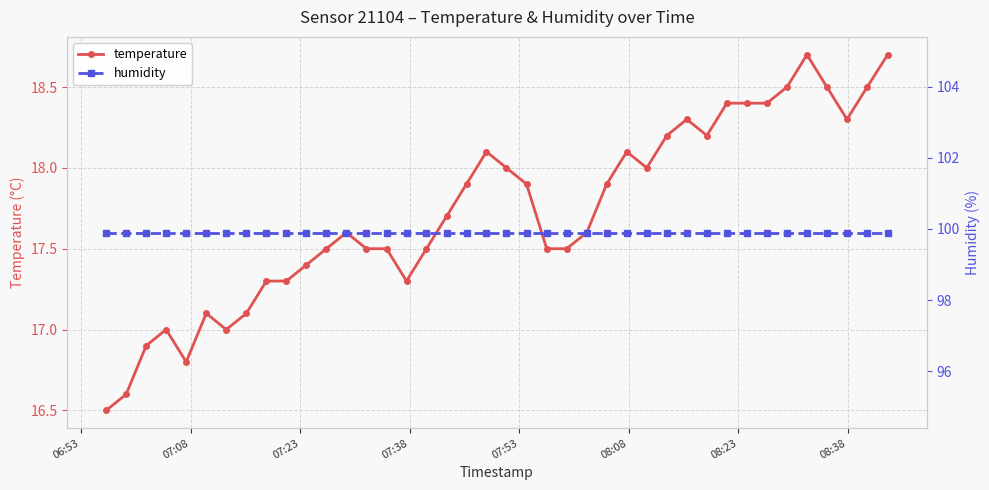

Which series has the widest spread of values?

temperature